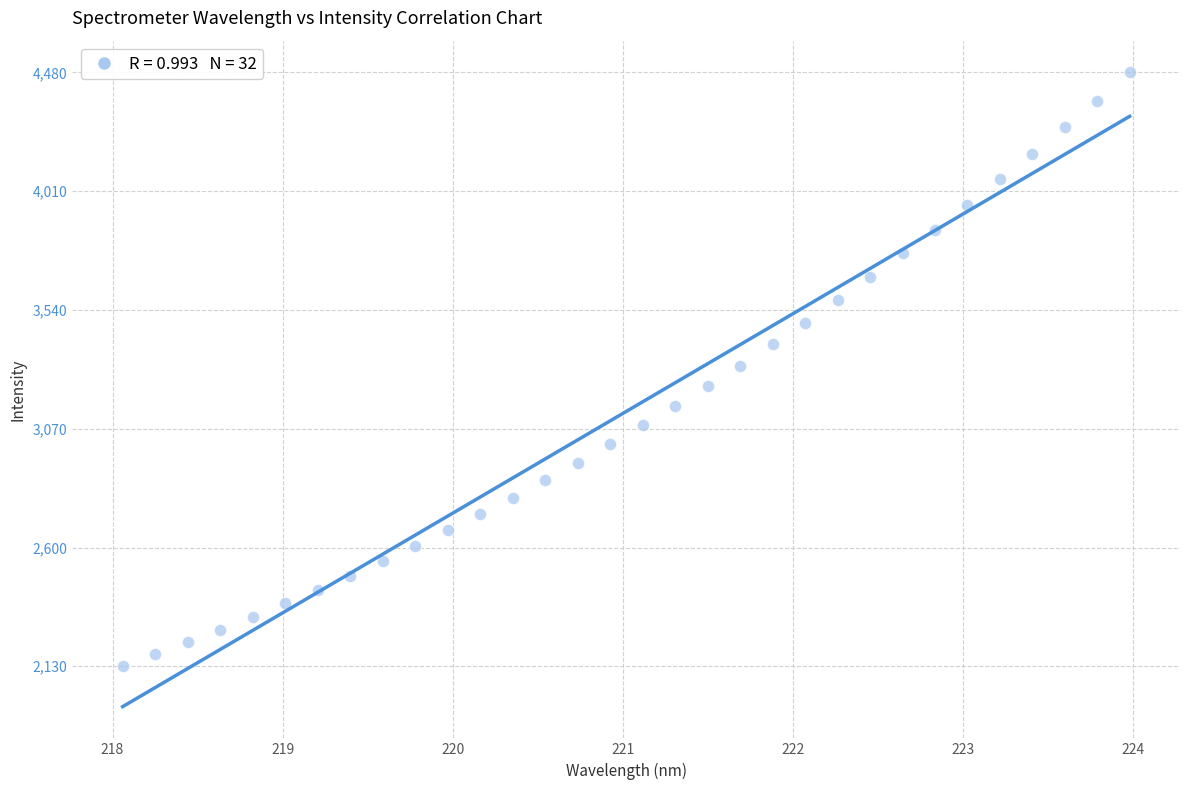

What is the range of X values (max minus min)?

5.9